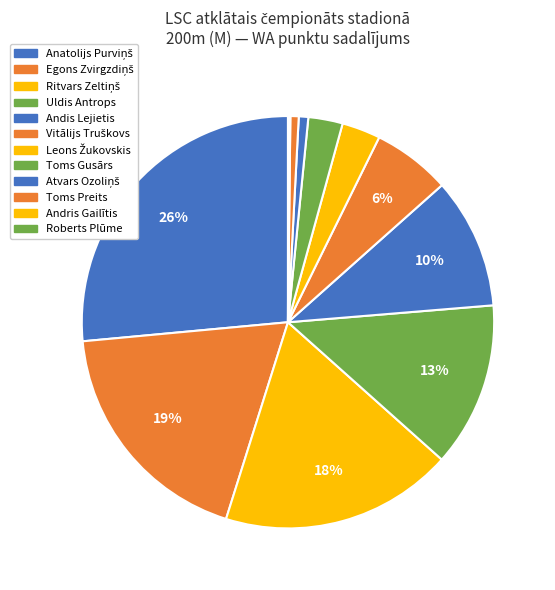

Is it true that Uldis Antrops is 13% of the pie?

True